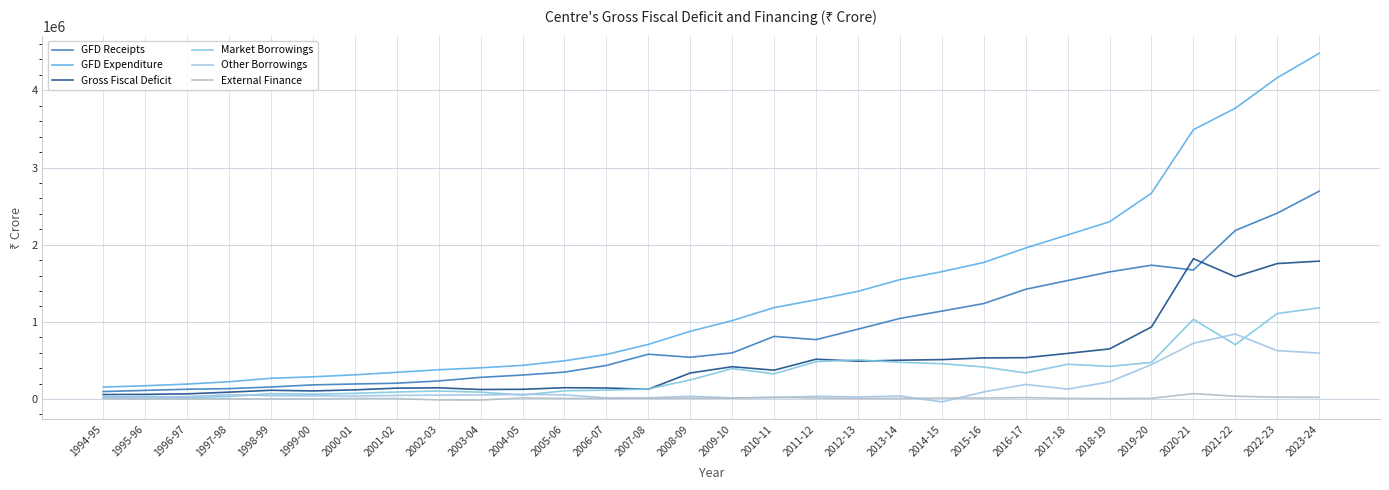

Rank the series at 2013-14 from highest to lowest value.

GFD Expenditure, GFD Receipts, Gross Fiscal Deficit, Market Borrowings, Other Borrowings, External Finance